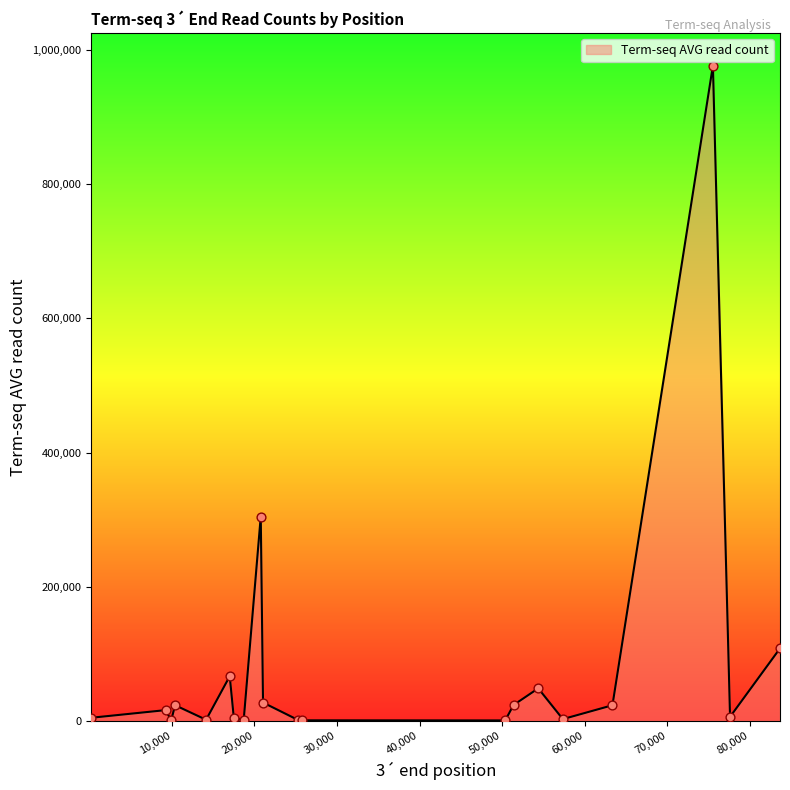

What is the difference between the maximum and minimum values?

975587.2